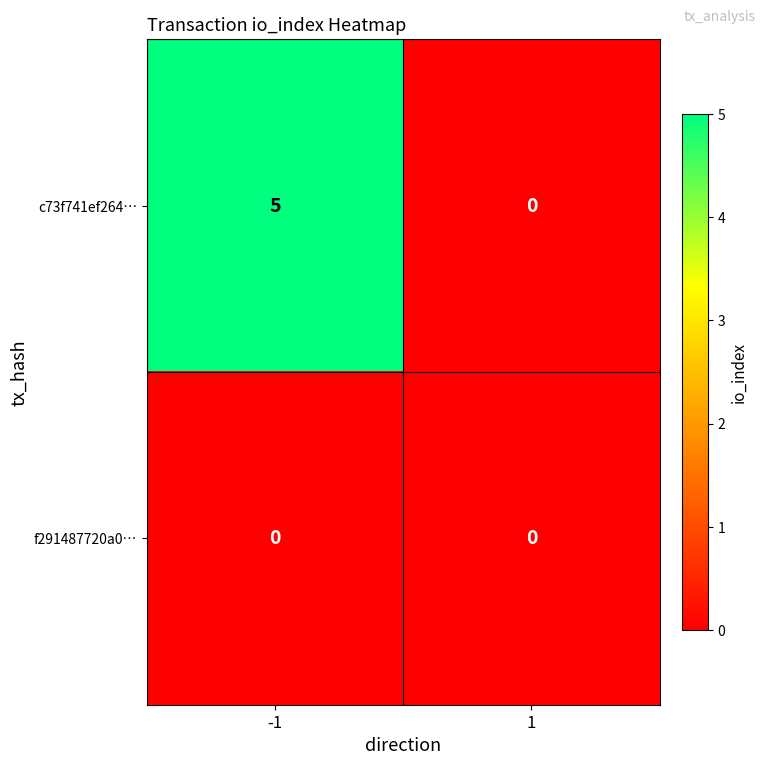

At -1, list the series in order from smallest to largest.

f291487720a0…, c73f741ef264…